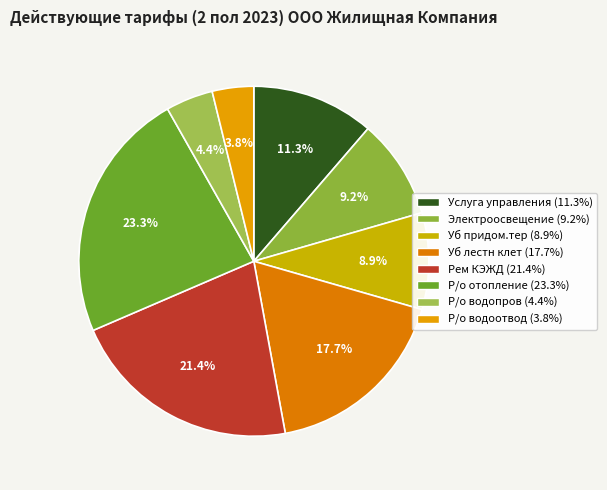

What portion of the pie excludes Услуга управления?

88.7%